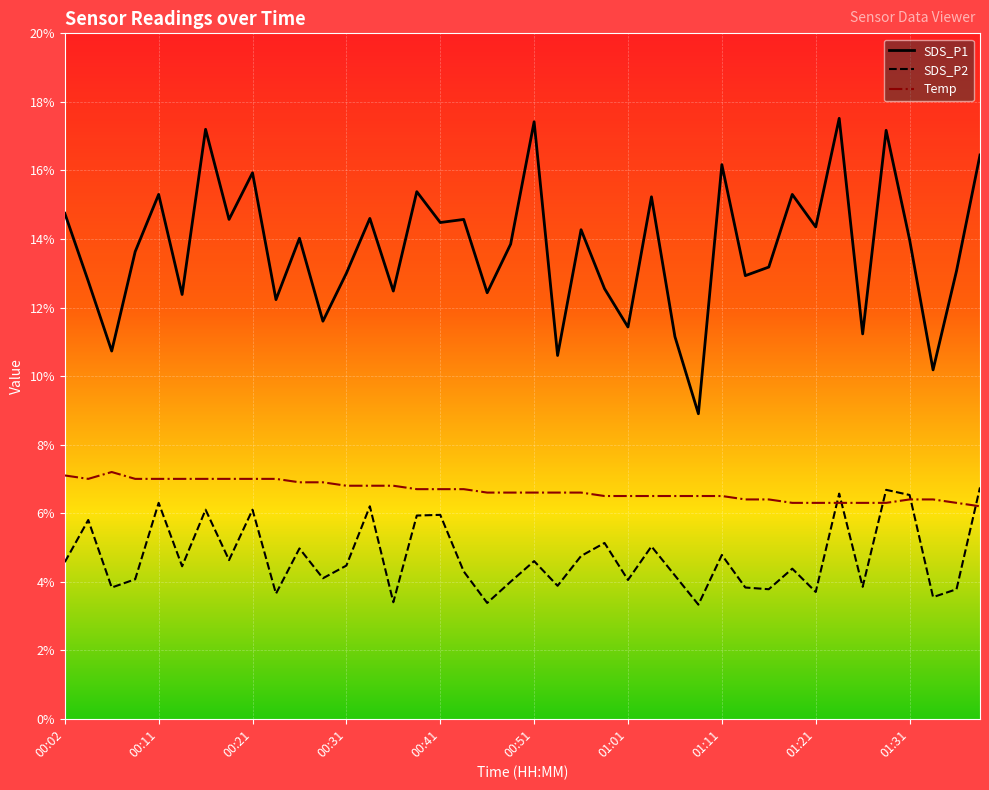

What is the maximum value for SDS_P1?

17.5